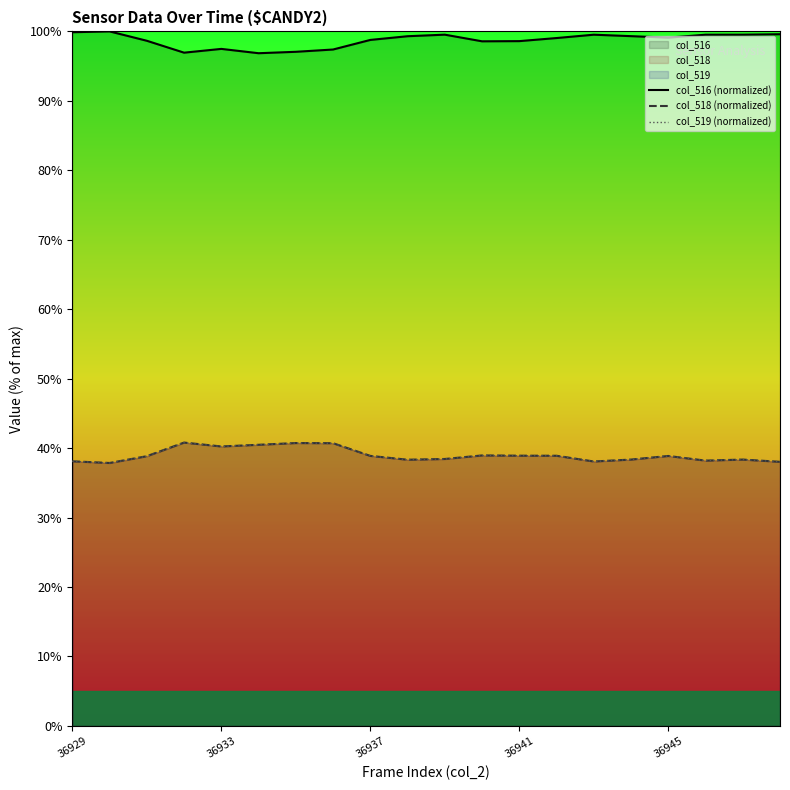

What is the minimum value for col_519 (normalized)?

37.9